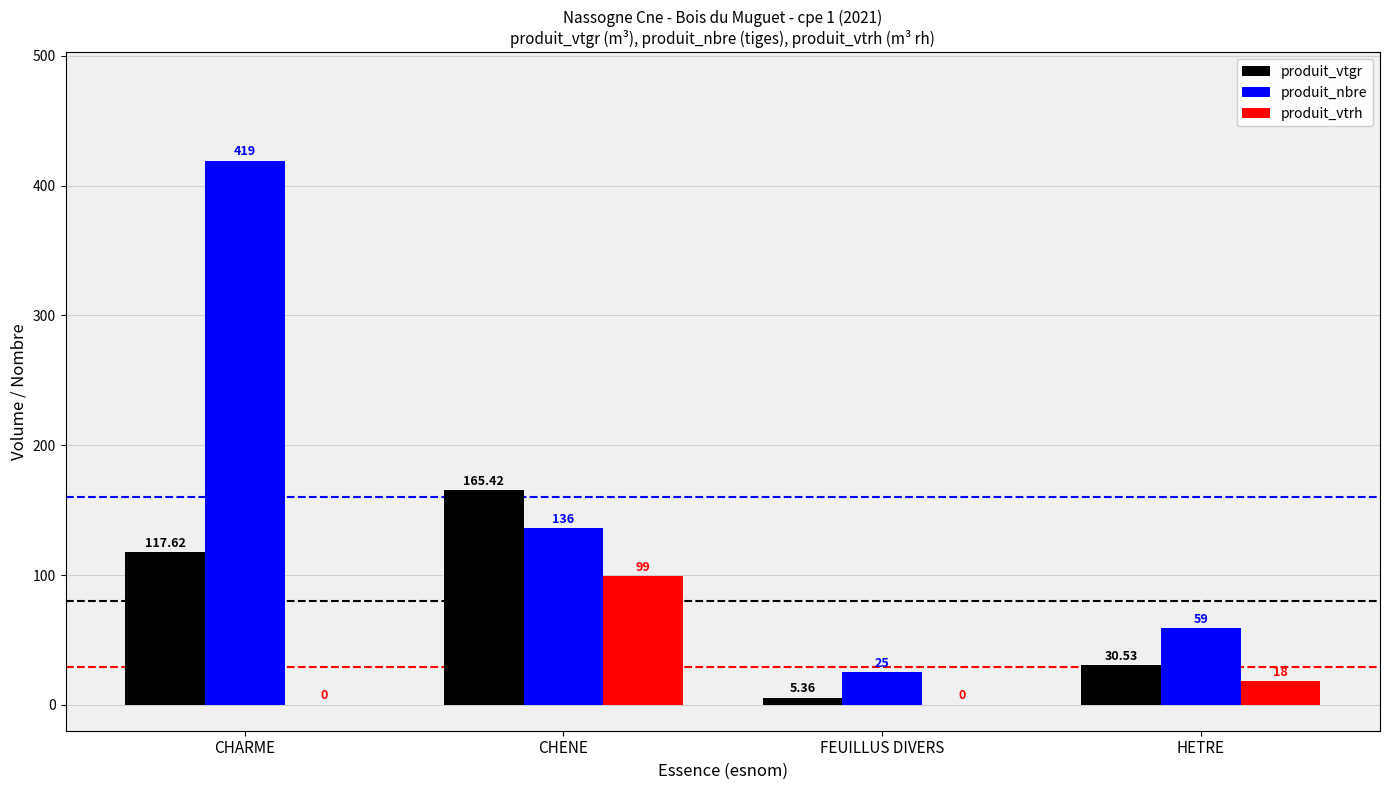

Which series has the largest total across all categories?

produit_nbre